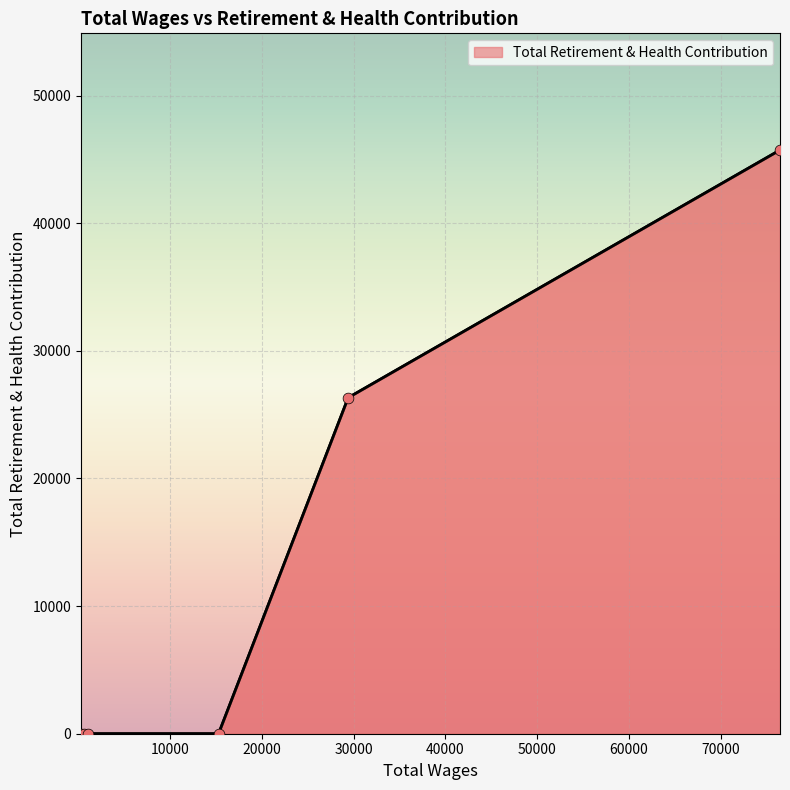

What is the greatest value displayed?

45732